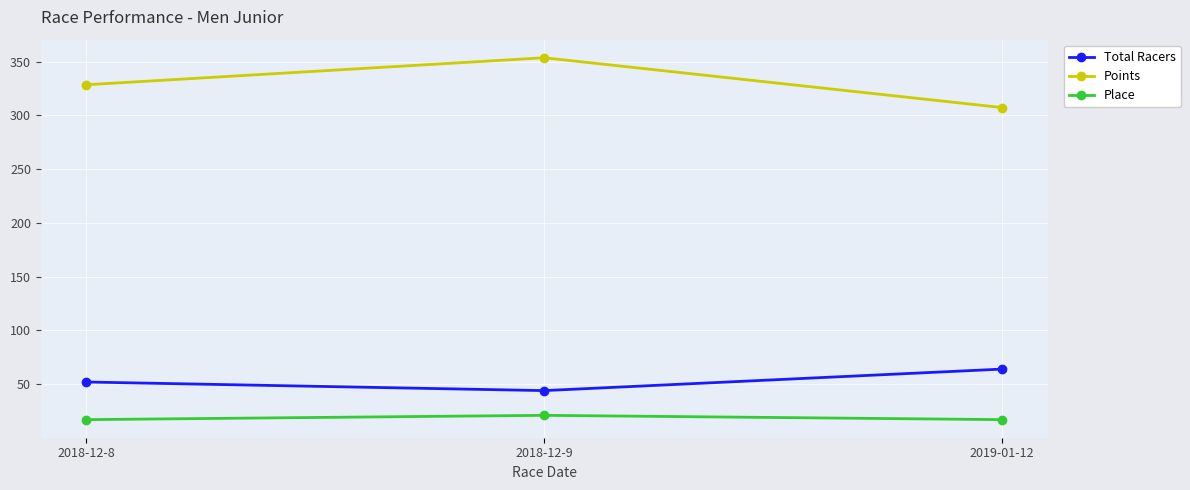

What is the highest value of the Total Racers series?

64.0